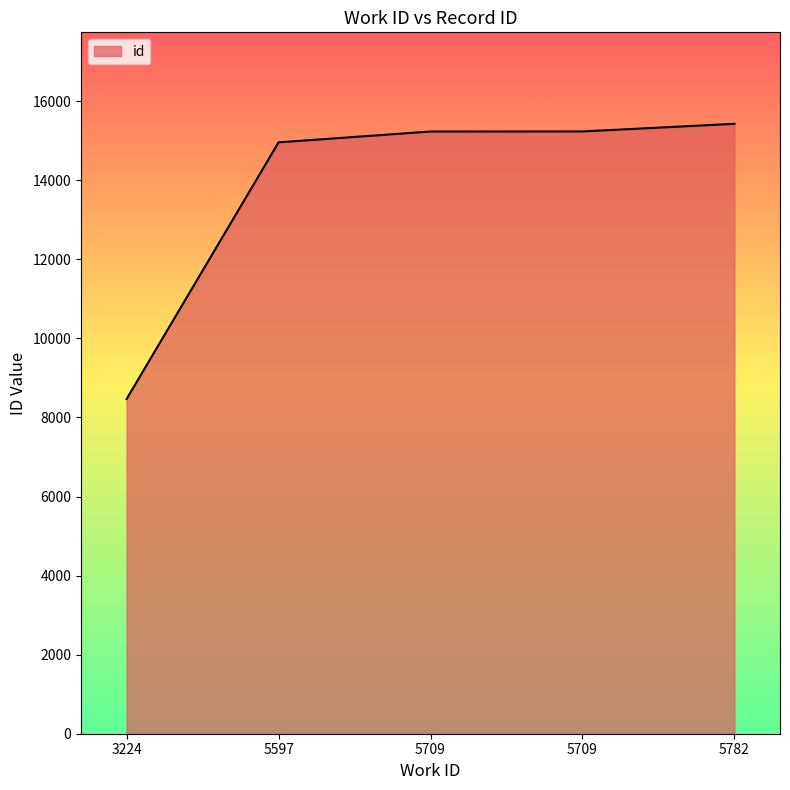

Reading left to right, list all the values displayed in this chart.

3224=8468	5597=14959	5709=15233	5709=15235	5782=15428